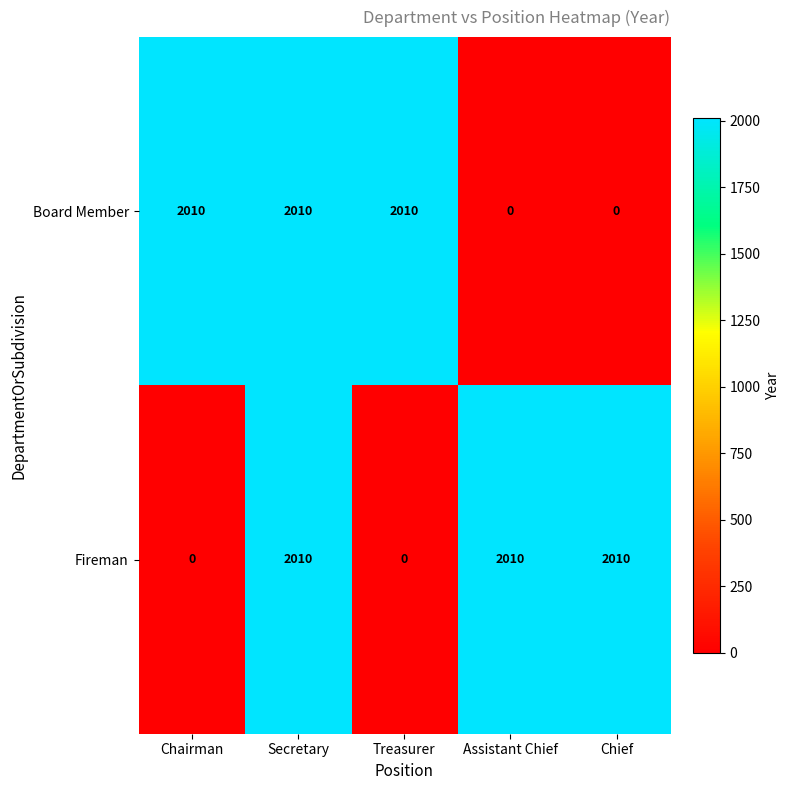

How many distinct data groups are displayed?

2